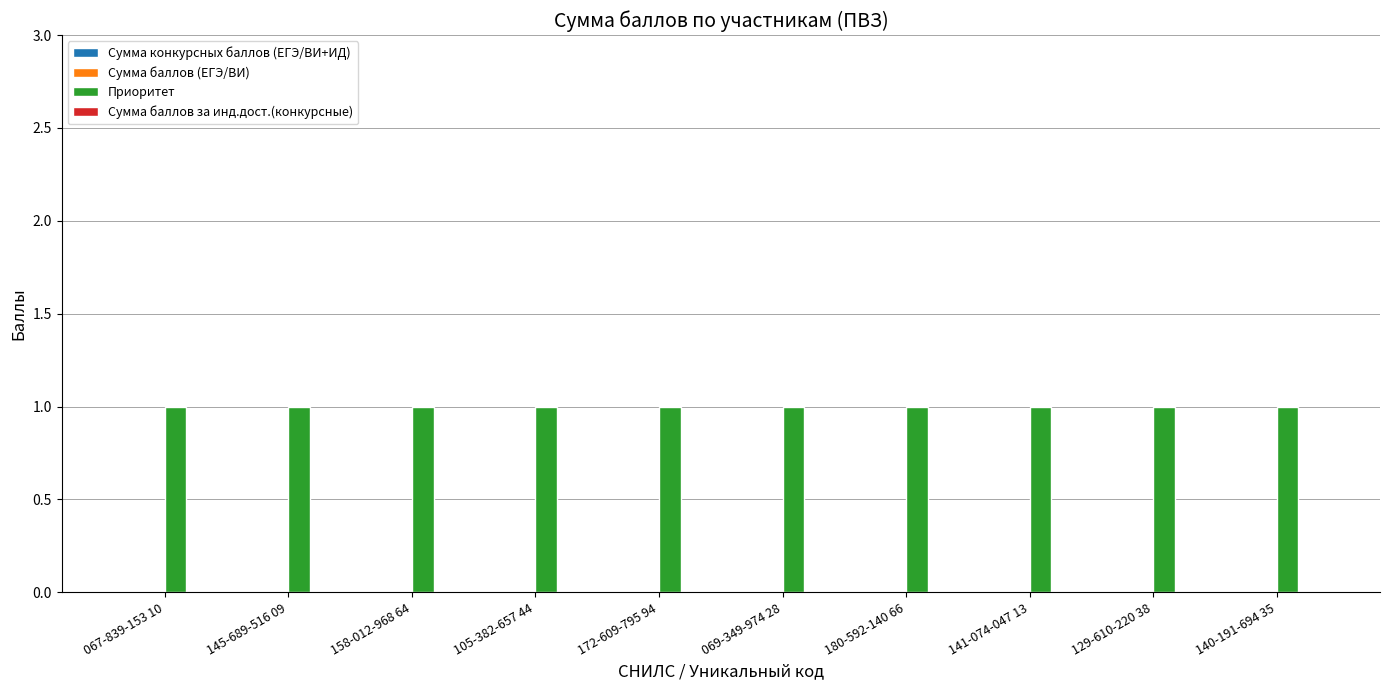

Which category has the lowest value in the Сумма баллов за инд.дост.(конкурсные) series?

067-839-153 10